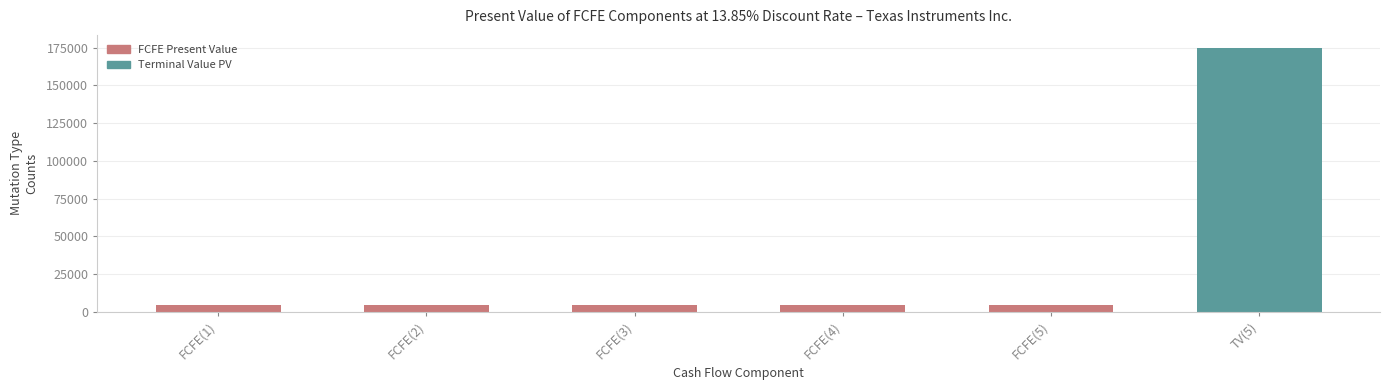

What is the difference between the values at FCFE(5) and FCFE(3)?

98